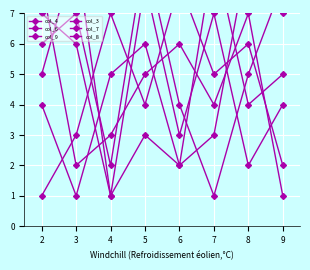

At which label does col_7 first exceed 5?

3